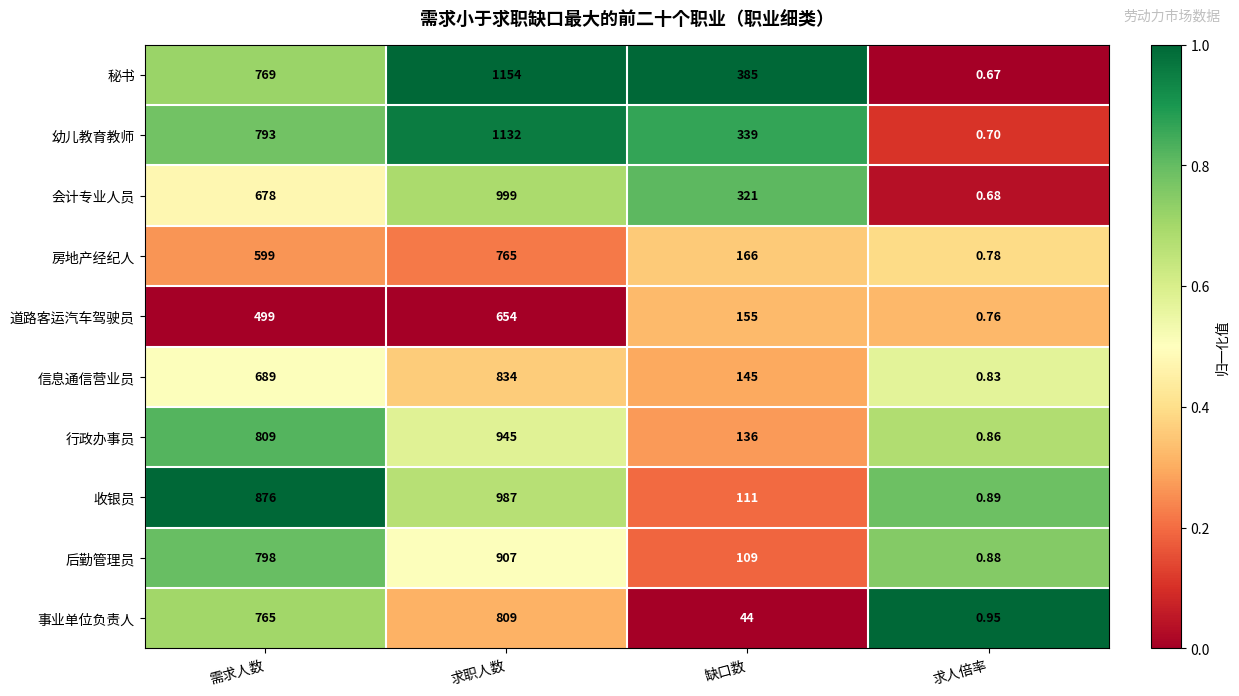

Between 缺口数 and 求人倍率, which series saw the biggest shift?

秘书